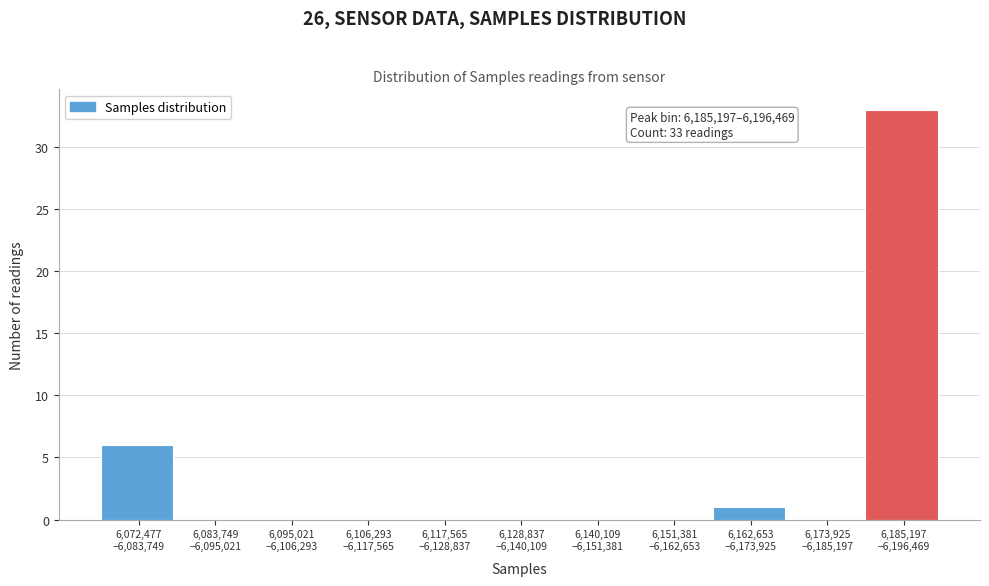

What is the greatest value displayed?

33